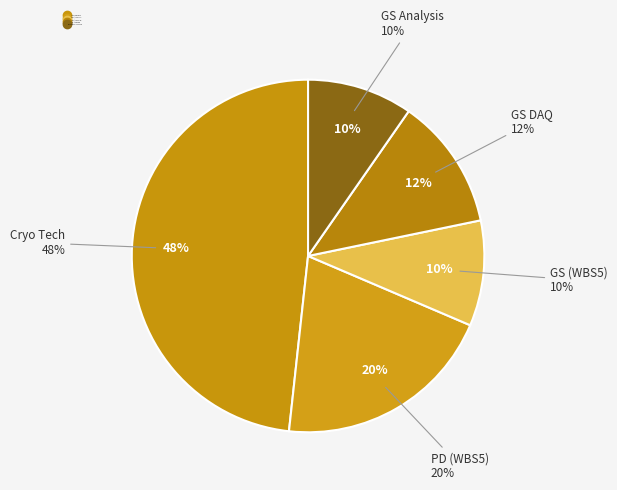

Is it true that GS DAQ is 12% of the pie?

True